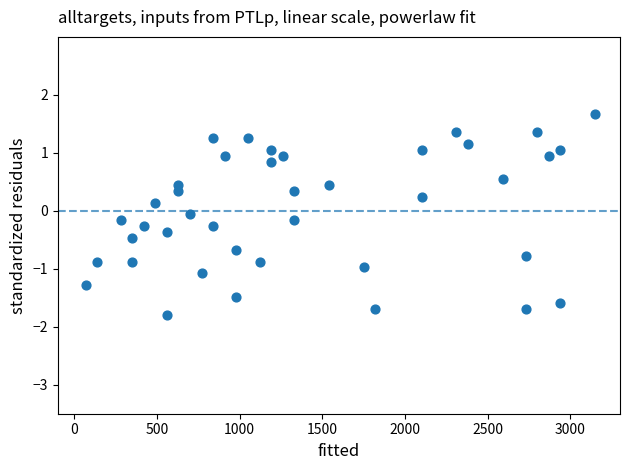

What is the range of X values (max minus min)?

3080.0